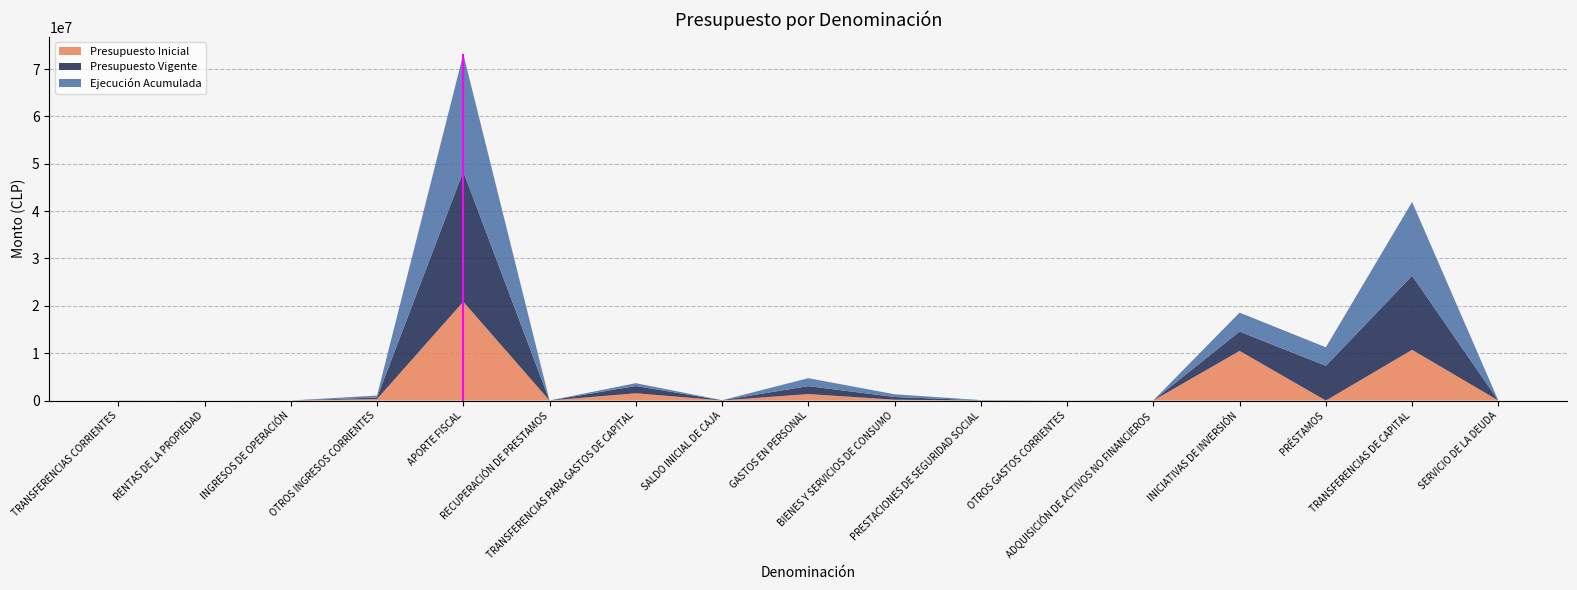

Reading left to right, list all the values displayed in this chart.

Presupuesto Inicial: 0	861	20	321138	20876181	4072	1534223	23000	1367933	179880	0	10	13274	10483676	0	10713591	1131
Presupuesto Vigente: 16045	861	20	321138	27484982	4072	1534223	44653	1680879	573287	50468	12438	13274	4089941	7332552	15652024	1131
Ejecución Acumulada: 16044	4720	12050	410797	24797372	0	603032	0	1676286	573233	50467	12428	13263	3998755	3910638	15576359	0